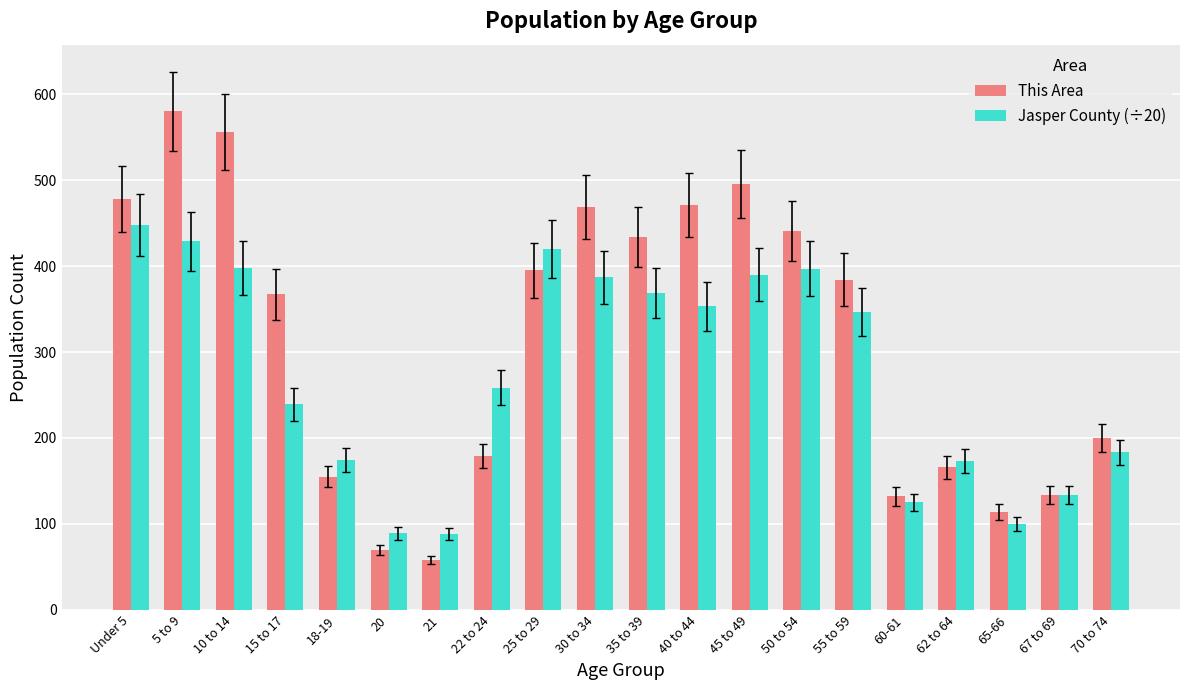

Rank the series by their maximum value, from highest to lowest.

This Area, Jasper County (÷20)